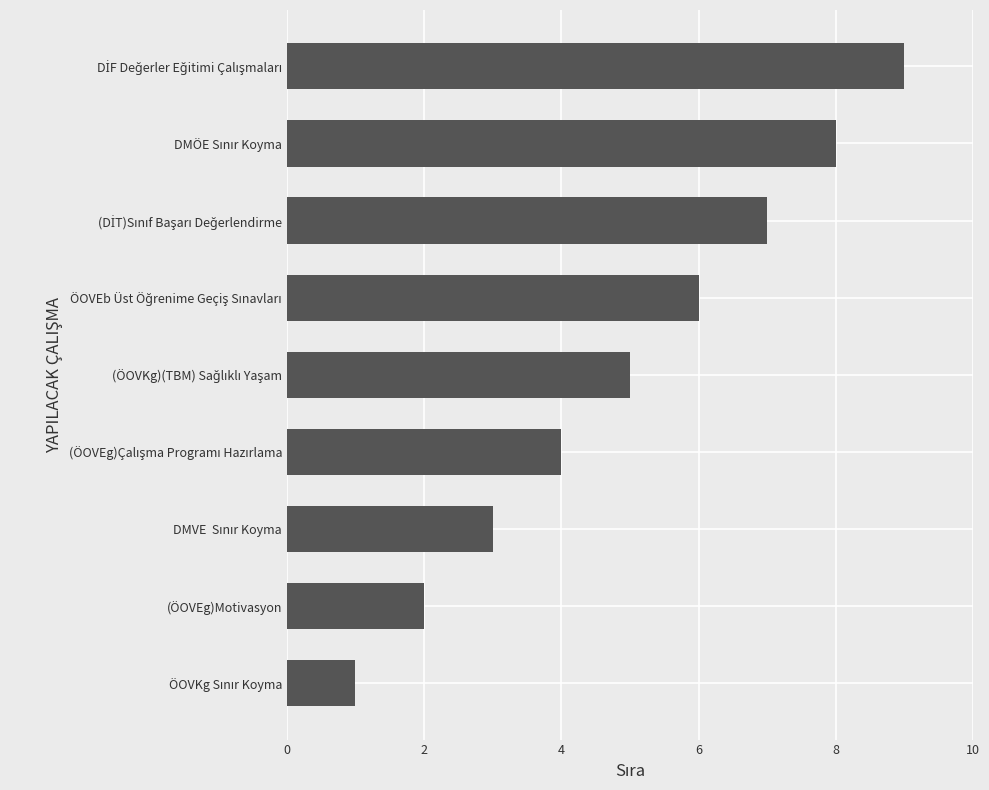

What is the sum of all values?

45